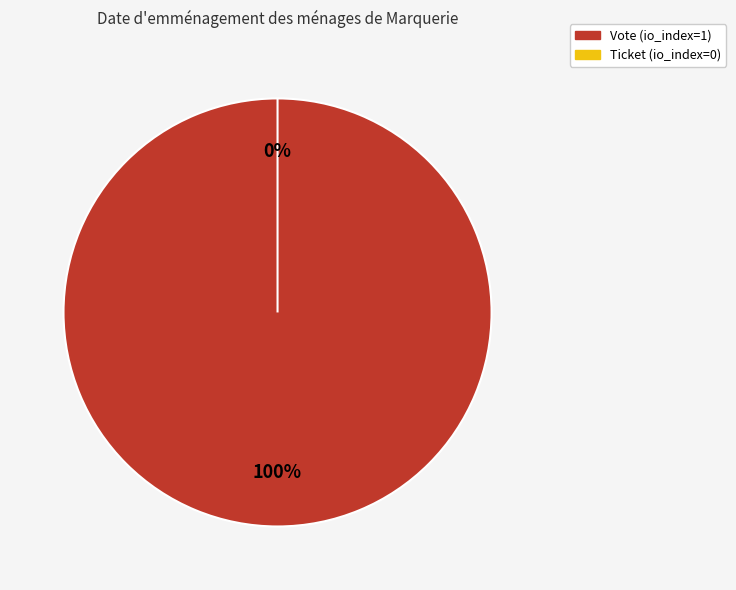

The Ticket (io_index=0) slice represents 1% of the pie. True or false?

False